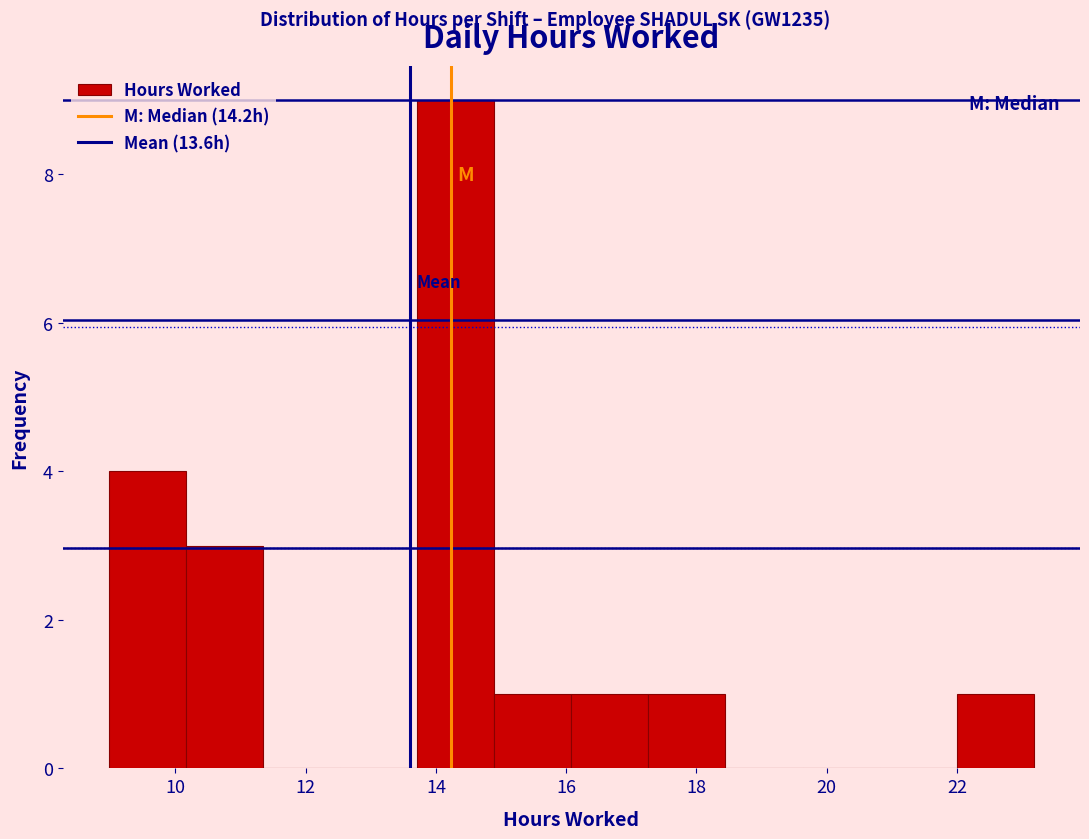

How tall is the bar that spans 9.0 to 10.2 on the x-axis? Neither the bar edges nor the heights are printed on the chart, so give them approximately, as read against the axes.

4